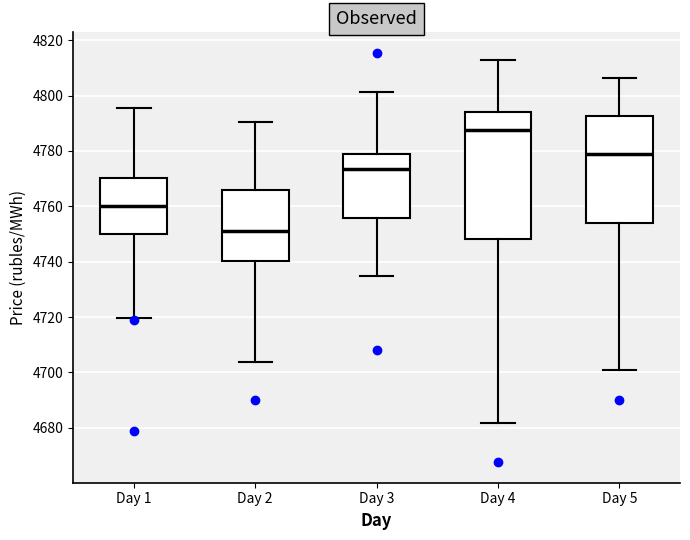

Reading left to right, read every box against the y-axis: the position of its median line, the range the box covers, and the ends of its whiskers. The values are not printed on the chart, so give them approximately, as read against the axis.

Day 1: median 4760, box 4750 to 4770, whiskers 4720 to 4796
Day 2: median 4752, box 4740 to 4766, whiskers 4704 to 4790
Day 3: median 4774, box 4756 to 4778, whiskers 4734 to 4802
Day 4: median 4788, box 4748 to 4794, whiskers 4682 to 4814
Day 5: median 4778, box 4754 to 4792, whiskers 4700 to 4806